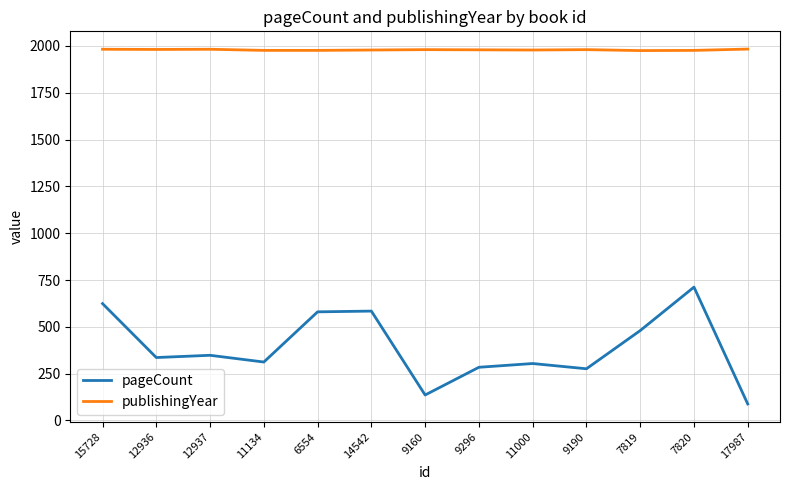

What is the average value of the pageCount series?

390